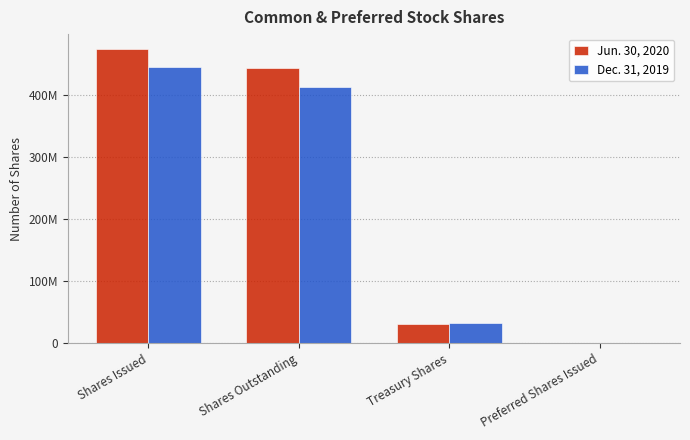

Is the value of Dec. 31, 2019 at Shares Issued greater than the value of Jun. 30, 2020 at Preferred Shares Issued?

Yes